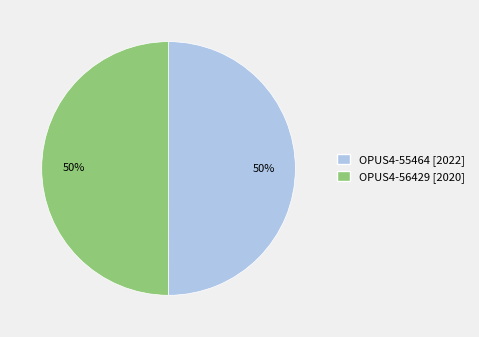

What is the ratio of the value at OPUS4-55464 to the value at OPUS4-56429?

1.0